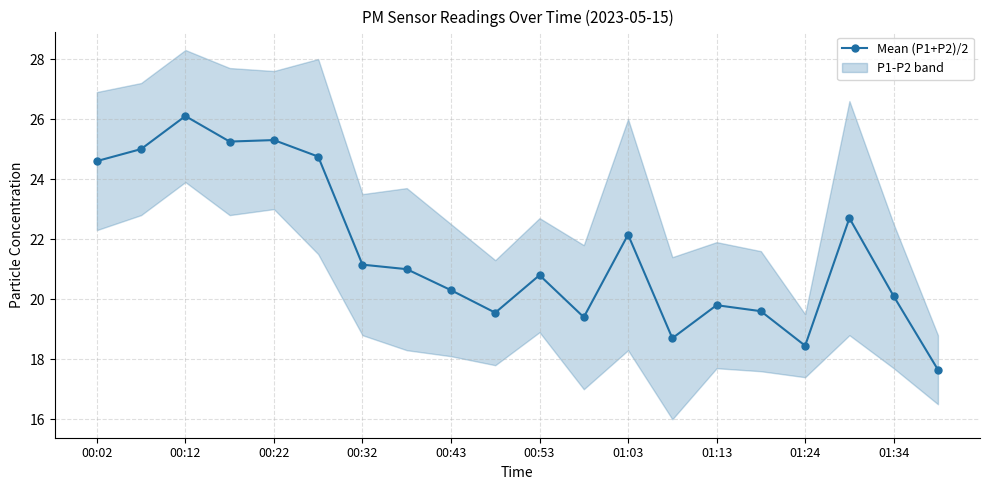

Reading right to left, what are all the values shown in this chart?

17.6	20.1	22.7	18.4	19.6	19.8	18.7	22.1	19.4	20.8	19.6	20.3	21.0	21.1	24.8	25.3	25.2	26.1	25.0	24.6